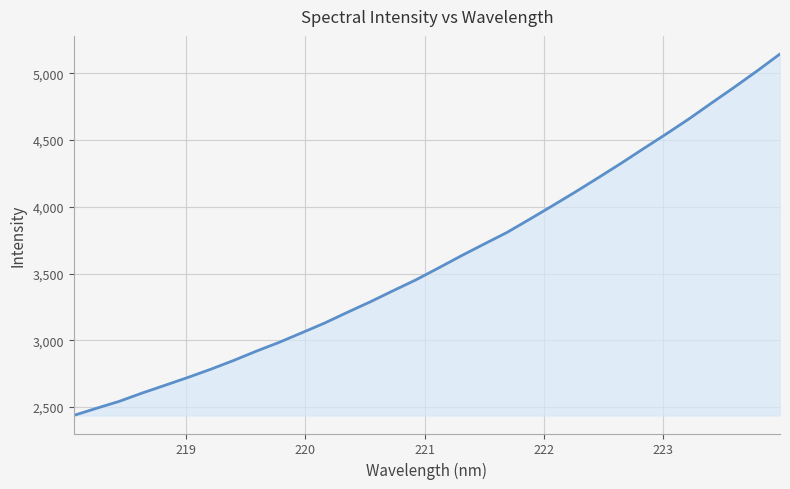

What is the maximum value shown in the chart?

5145.1